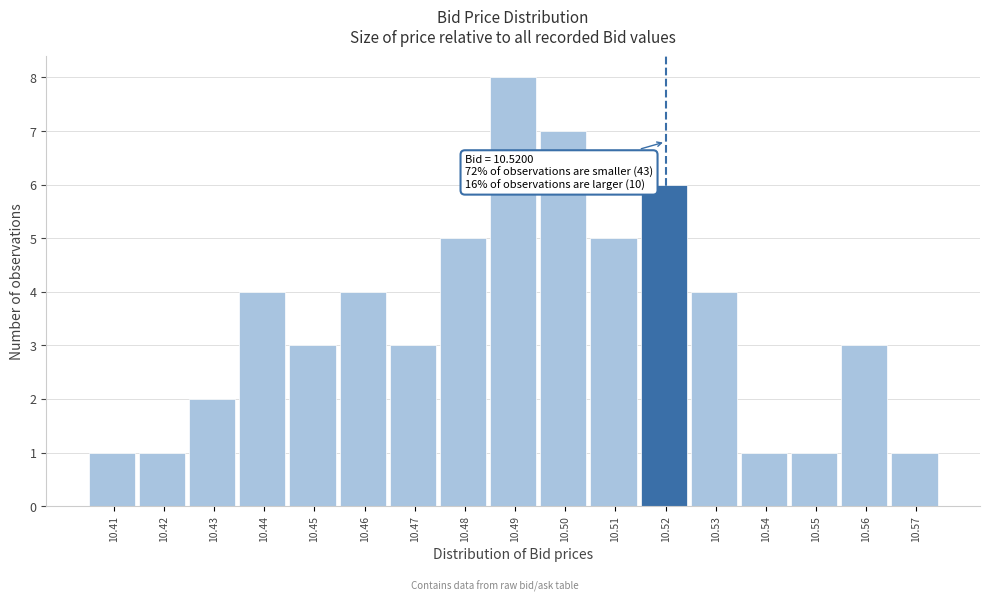

Over which range of the x-axis is the bar tallest?

10.485 to 10.495